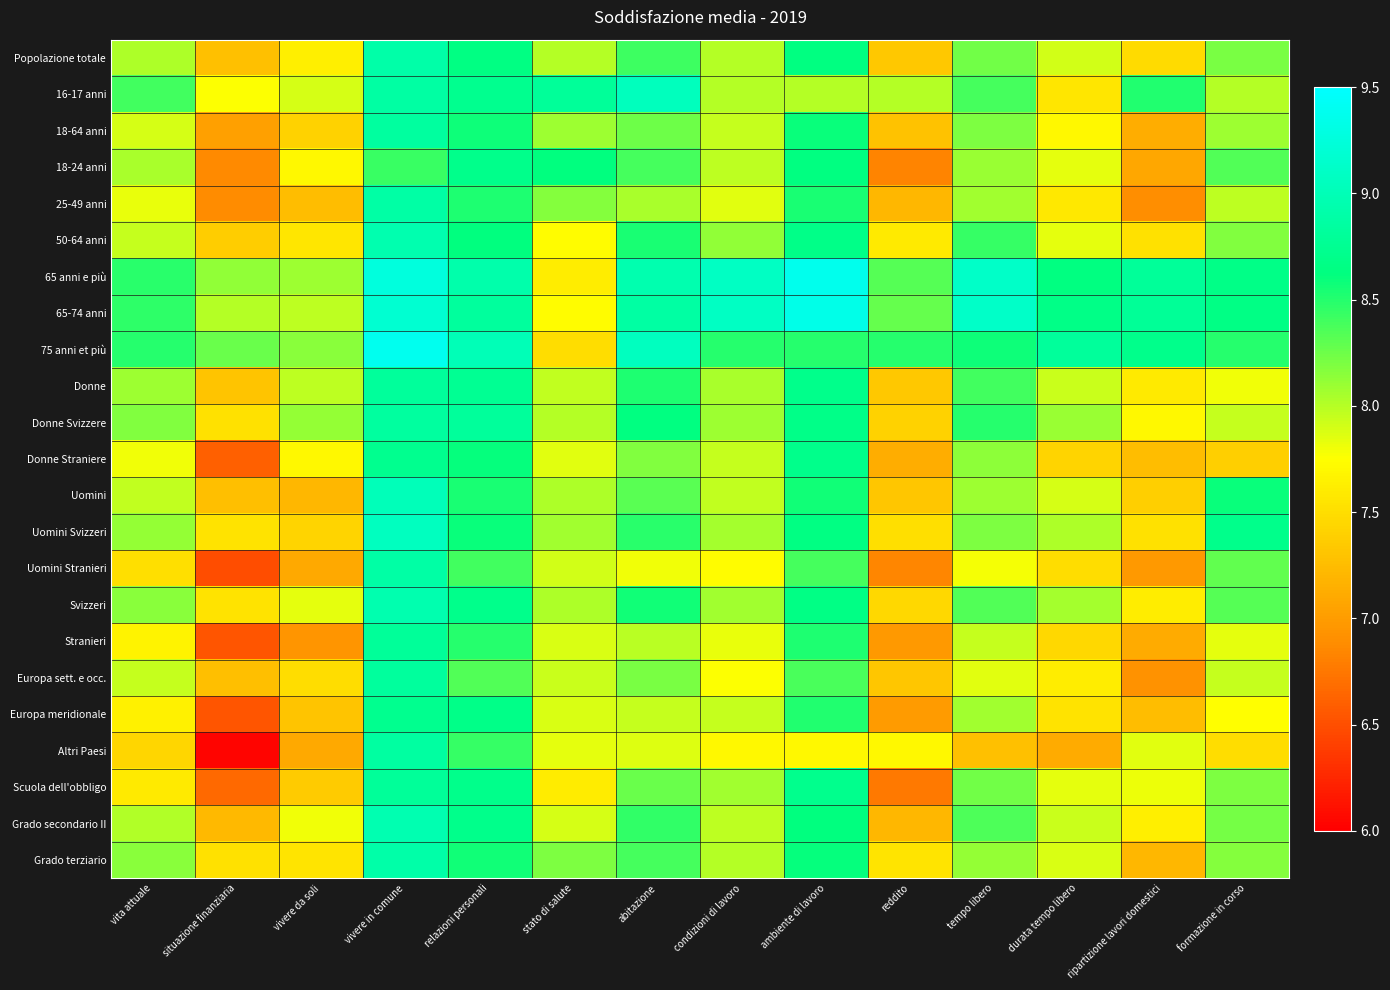

Which series has the largest range (max minus min)?

Altri Paesi